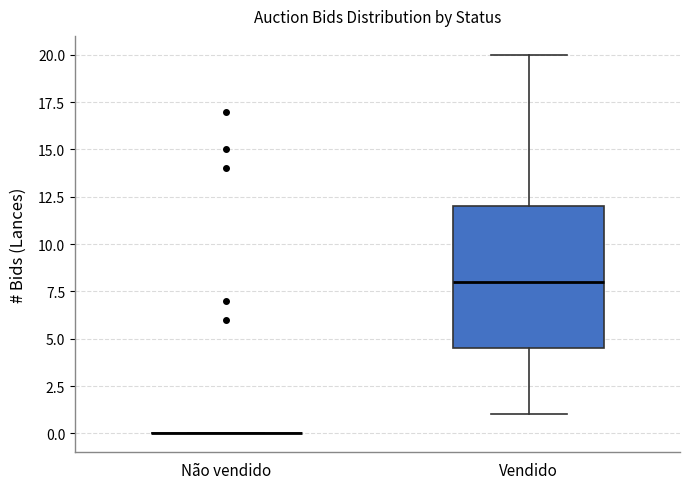

Which box is the tallest, from its lower edge to its upper edge?

Vendido